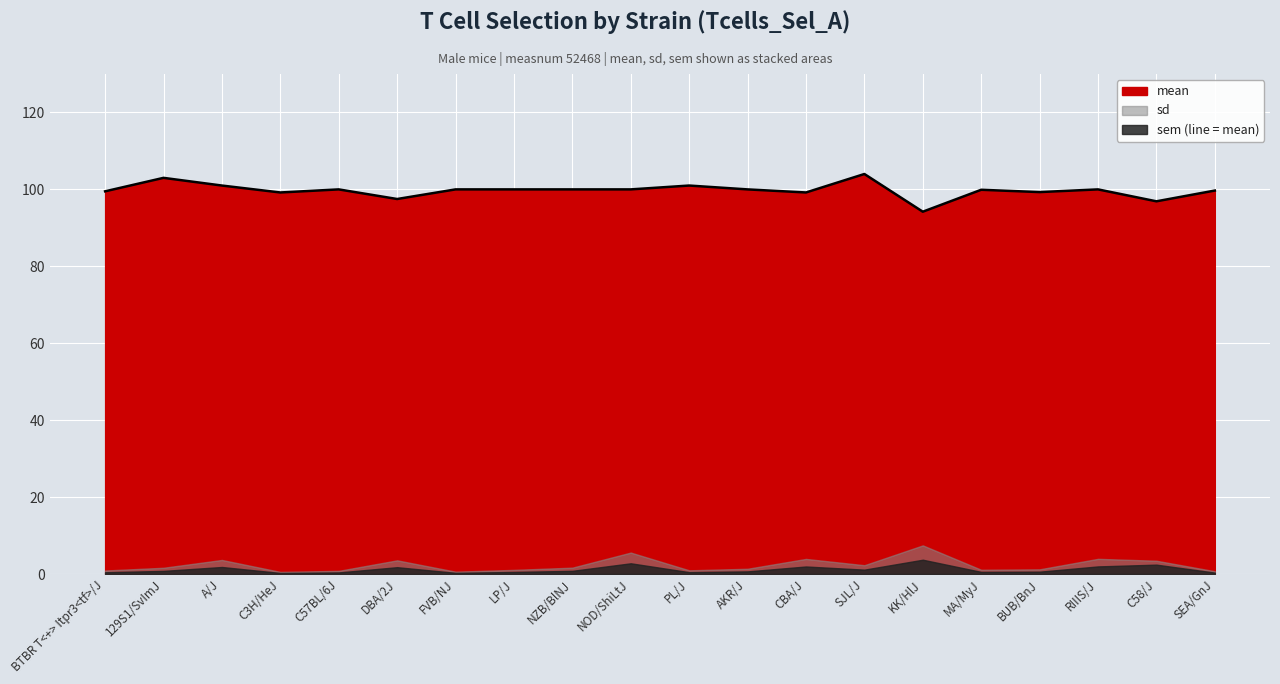

What is the maximum value shown in the chart?

104.0